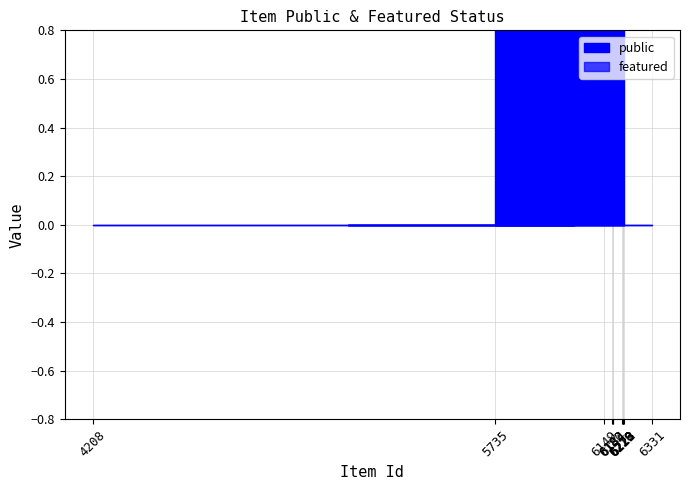

At how many categories does at least one series exceed 0?

12